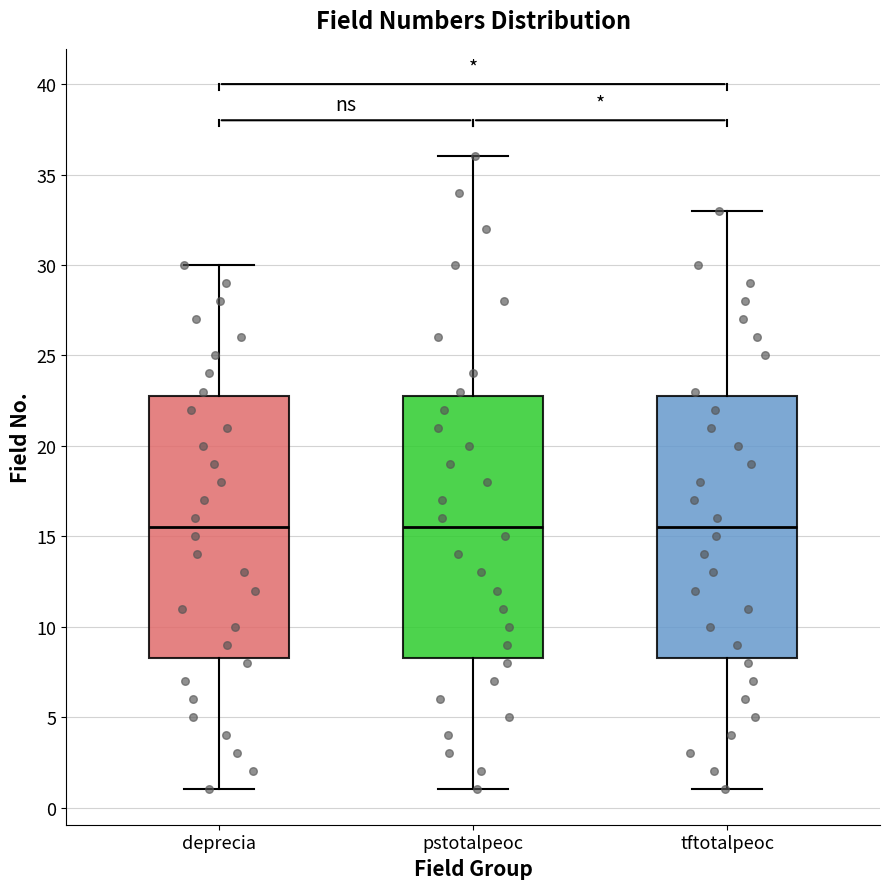

Reading left to right, read every box against the y-axis: the position of its median line, the range the box covers, and the ends of its whiskers. The values are not printed on the chart, so give them approximately, as read against the axis.

deprecia: median 15.5, box 8.5 to 23.0, whiskers 1.0 to 30.0
pstotalpeoc: median 15.5, box 8.5 to 23.0, whiskers 1.0 to 36.0
tftotalpeoc: median 15.5, box 8.5 to 23.0, whiskers 1.0 to 33.0